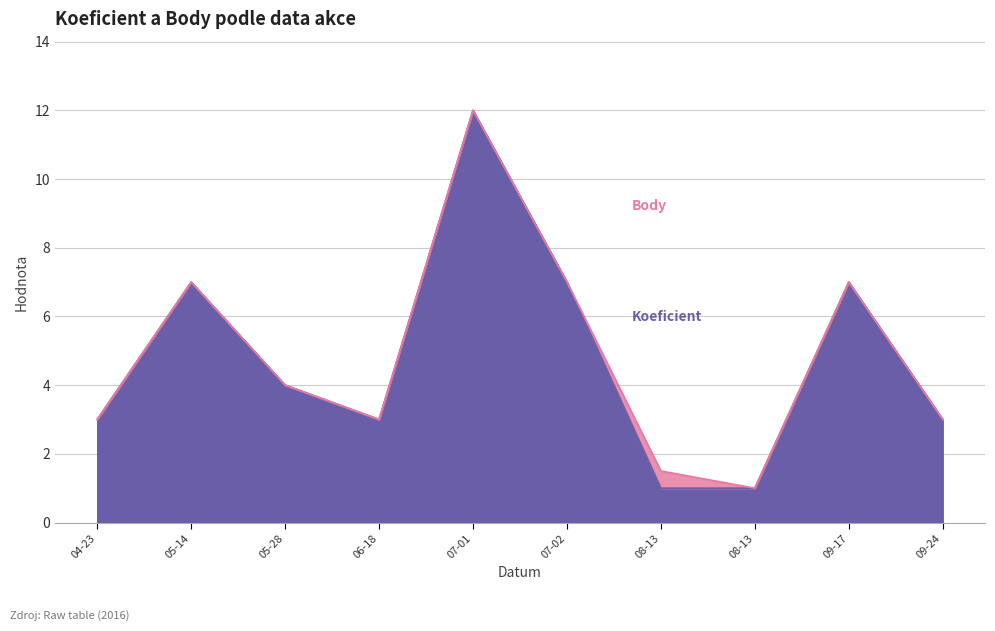

What is the average value of the Body series?

4.8